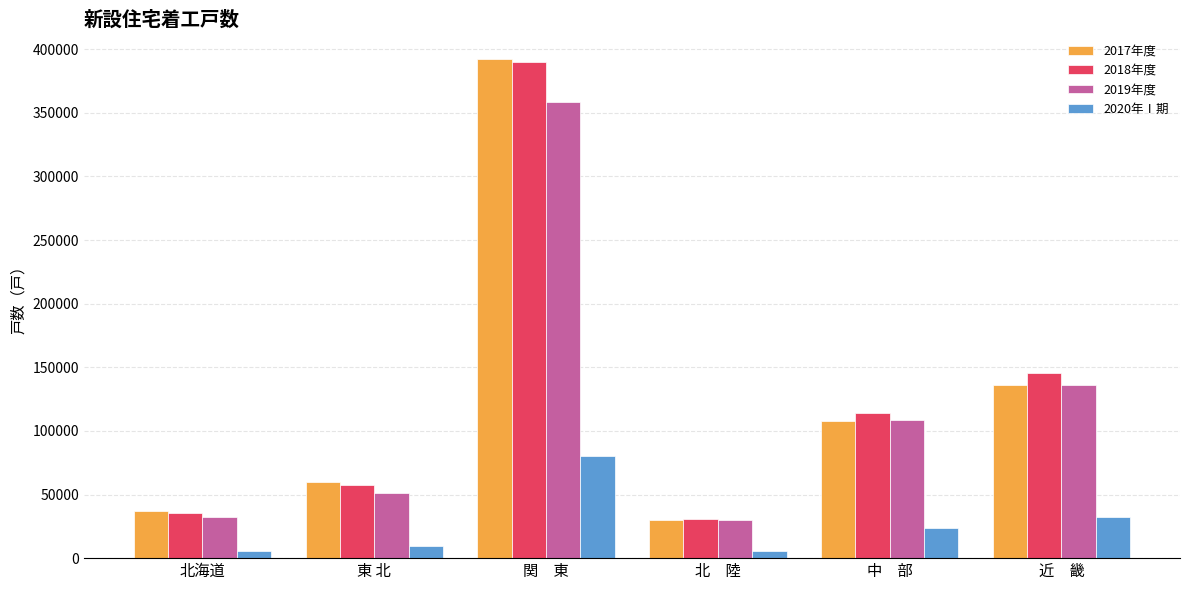

Which series has the widest spread of values?

2017年度